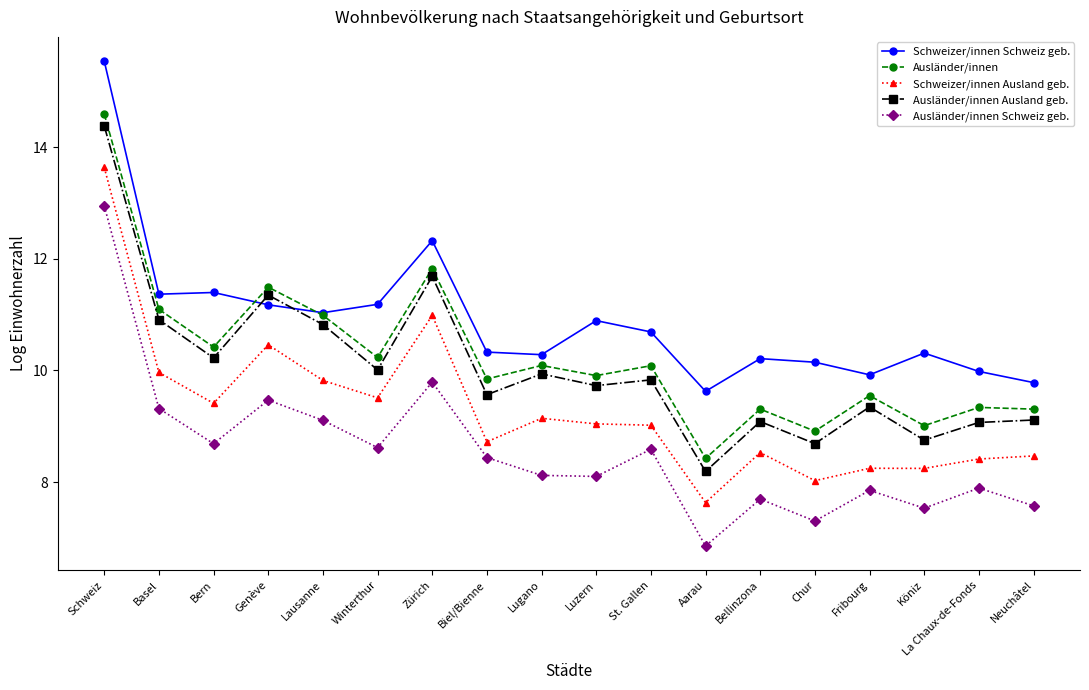

What position from the right is Fribourg?

4